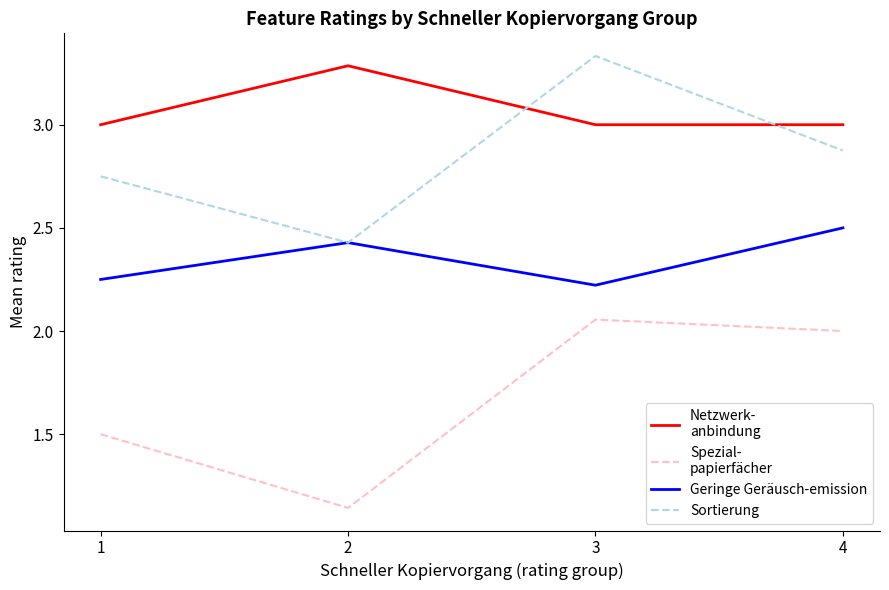

What is the total value across all series at 2?

9.3